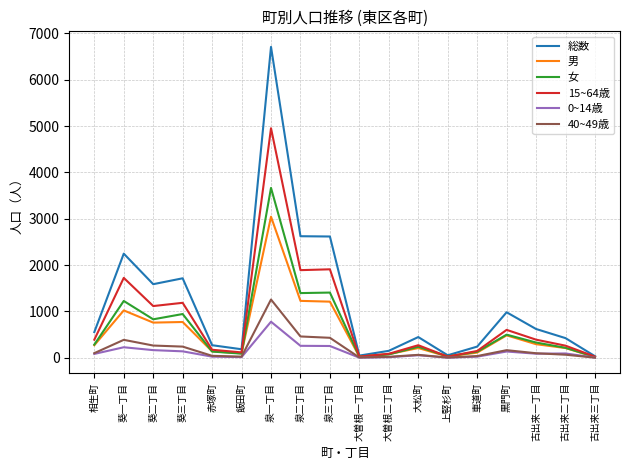

At which category is the sum across all series the highest?

泉一丁目